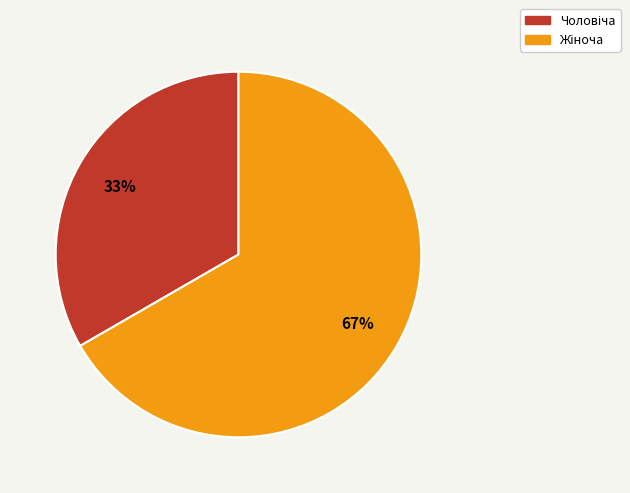

To the nearest percent, what is the average slice percentage?

50%